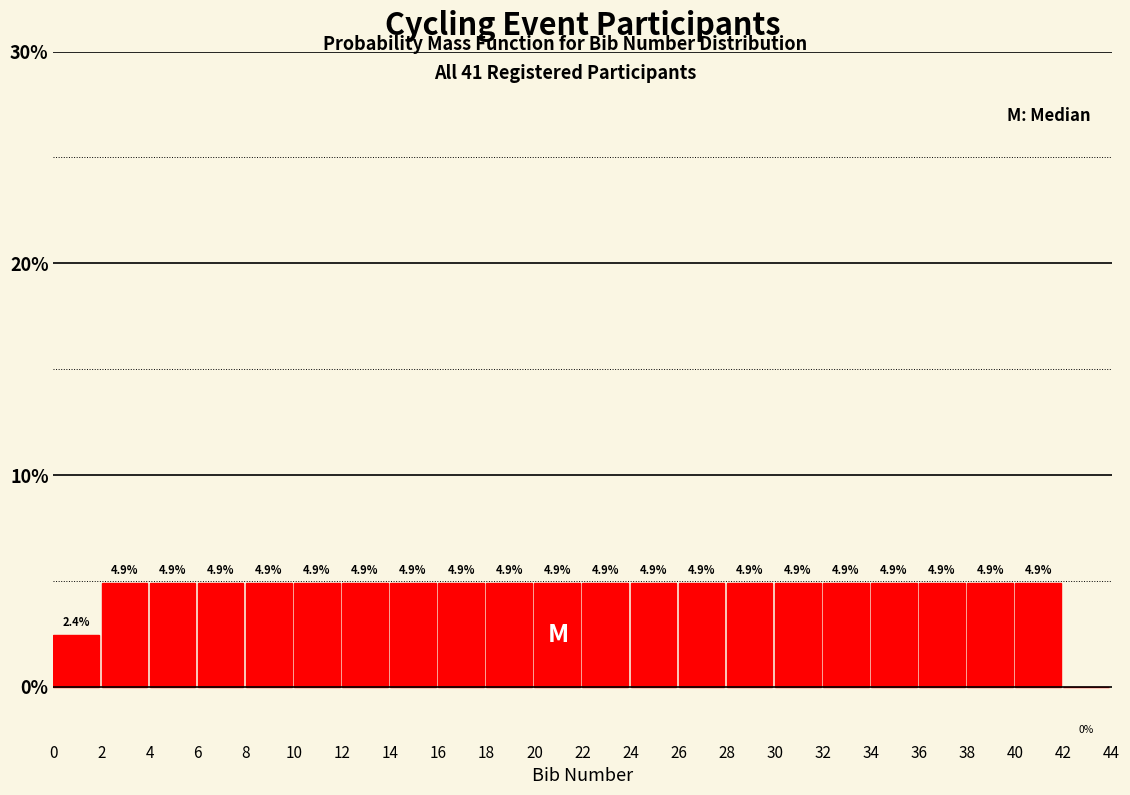

Reading left to right, transcribe this chart: for each bar, give the range it covers on the x-axis and its height.

0 to 2: 2.4
2 to 4: 4.9
4 to 6: 4.9
6 to 8: 4.9
8 to 10: 4.9
10 to 12: 4.9
12 to 14: 4.9
14 to 16: 4.9
16 to 18: 4.9
18 to 20: 4.9
20 to 22: 4.9
22 to 24: 4.9
24 to 26: 4.9
26 to 28: 4.9
28 to 30: 4.9
30 to 32: 4.9
32 to 34: 4.9
34 to 36: 4.9
36 to 38: 4.9
38 to 40: 4.9
40 to 42: 4.9
42 to 44: 0.0